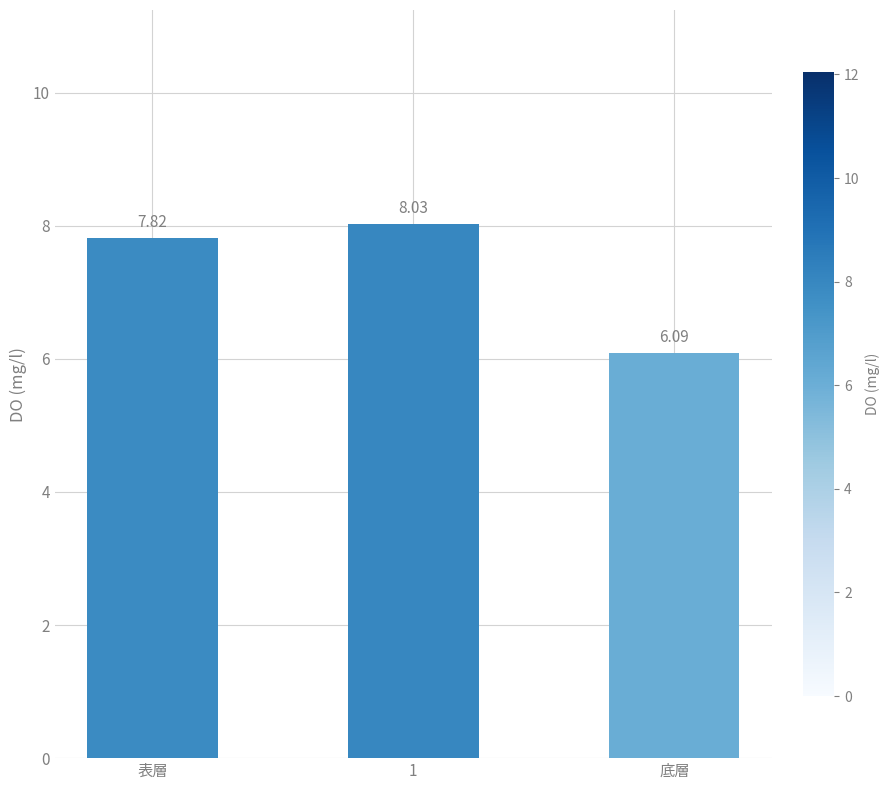

Rank the categories by value from lowest to highest.

底層, 表層, 1